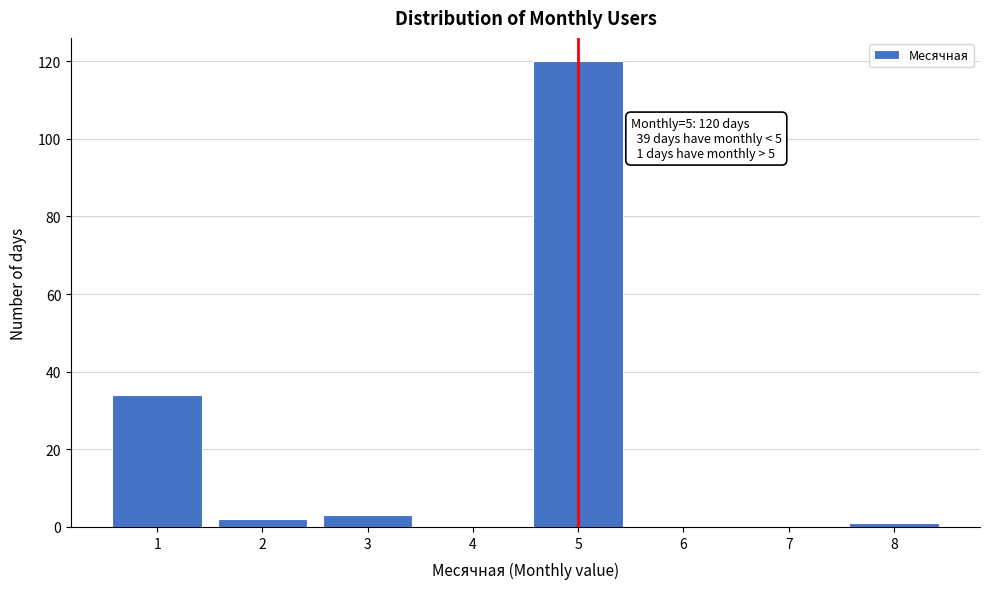

Reading left to right, what are all the values shown in this chart?

1=34	2=2	3=3	4=0	5=120	6=0	7=0	8=1